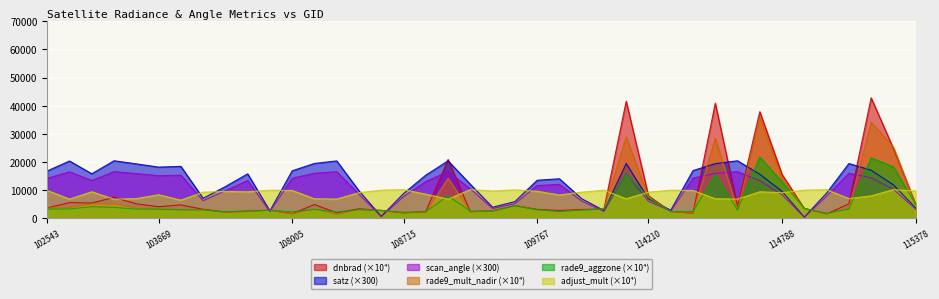

Reading left to right, transcribe all the data shown in this chart.

dnbrad: 3699.6	5588.2	5442.8	7452.2	5154.4	4126.7	4765.4	3211.5	2223.6	2528.5	2886.3	1634.2	4908.2	1951.1	3391.8	2793.3	1941.5	2393.9	20912.4	2334.1	2661.4	4531.7	3187.1	2784.3	3138.7	3310.2	41617.0	8020.7	2425.8	1803.4	40931.2	4303.4	37898.7	15566.4	3496.1	1557.2	5145.3	42843.4	24802.9	5033.1
satz: 16853.1	20379.1	15828.0	20463.6	19362.6	18204.7	18470.8	7120.1	11290.5	15810.3	2669.5	16896.2	19509.3	20405.2	9774.8	688.3	8801.7	15349.4	20435.5	12091.8	3945.3	5941.4	13530.6	14060.0	6987.2	2755.7	19474.5	6879.7	2895.1	16978.8	19435.1	20455.7	15666.0	9578.1	428.2	9003.8	19474.9	17094.9	11909.4	3695.4
scan_angle: 14209.3	16545.2	13449.8	16597.0	15926.6	15164.1	15346.2	6264.6	9820.6	13436.9	2362.0	14241.0	16021.7	16560.9	8545.2	609.6	7714.7	13084.6	16581.3	10485.2	3487.2	5238.0	11655.1	12078.4	6149.0	2438.0	15998.7	6055.2	2560.9	14298.7	15972.3	16587.0	13325.4	8377.0	379.1	7886.8	15994.8	14384.0	10333.4	3266.7
rade9_mult_nadir_norm: 3664.0	3824.0	5132.0	5072.0	3617.0	3457.0	3085.0	2987.0	2124.0	2384.0	2885.0	1618.0	3413.0	1335.0	3092.0	2793.0	1977.0	2056.0	14232.0	2383.0	2582.0	4580.0	3068.0	2311.0	2919.0	3308.0	28939.0	7459.0	2424.0	1786.0	28462.0	2945.0	35738.0	14189.0	3496.0	1585.0	3610.0	34197.0	25328.0	4883.0
rade9_aggzone_norm: 3296.0	3332.0	4134.0	3887.0	3283.0	3198.0	3030.0	2984.0	2312.0	2640.0	2885.0	2297.0	3177.0	2235.0	3075.0	2793.0	2142.0	2385.0	7945.0	2560.0	2577.0	4438.0	3026.0	2481.0	2920.0	3309.0	15843.0	7424.0	2424.0	2391.0	15606.0	2945.0	21767.0	12921.0	3496.0	1817.0	3272.0	21477.0	18298.0	4912.0
adjust_mult_nadir_norm: 9902.0	6843.0	9430.0	6806.0	7016.0	8376.0	6474.0	9300.0	9553.0	9430.0	9994.0	9902.0	6954.0	6843.0	9115.0	10000.0	10181.0	8588.0	6806.0	10212.0	9702.0	10108.0	9625.0	8302.0	9300.0	9994.0	6954.0	9300.0	9994.0	9902.0	6954.0	6843.0	9430.0	9115.0	10000.0	10181.0	7016.0	7982.0	10212.0	9702.0